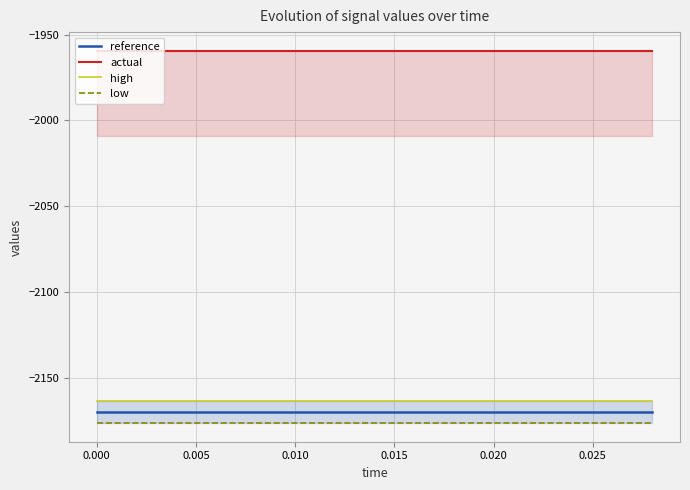

Which series has the largest range (max minus min)?

reference